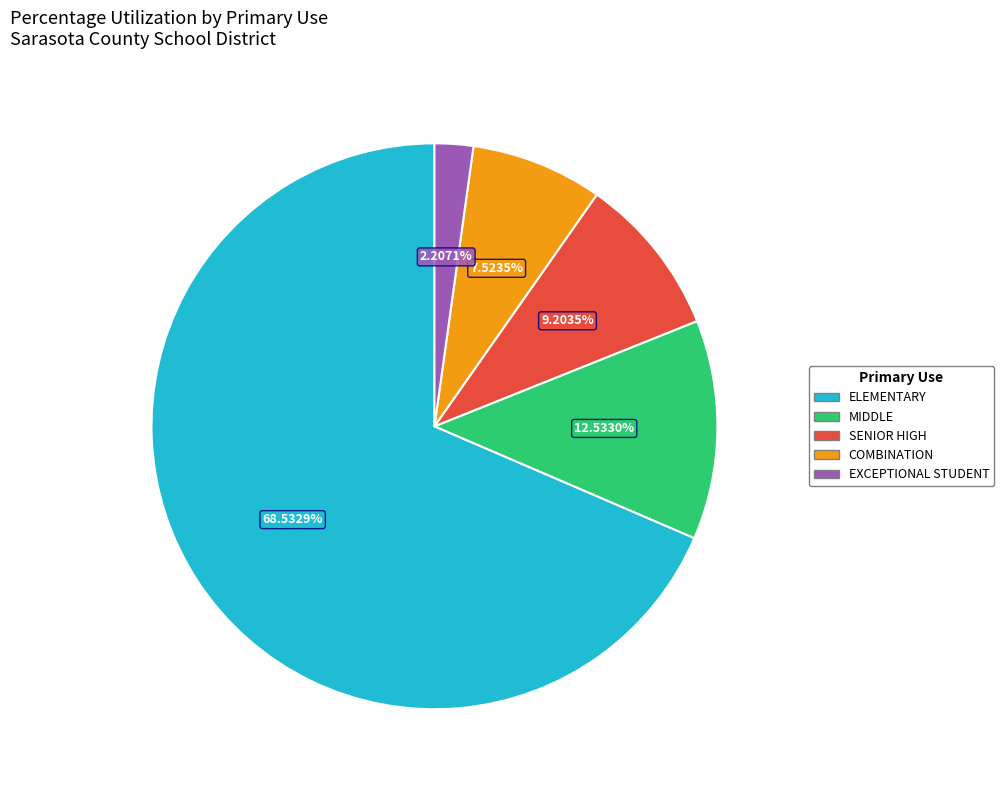

How many segments does this pie chart have?

5